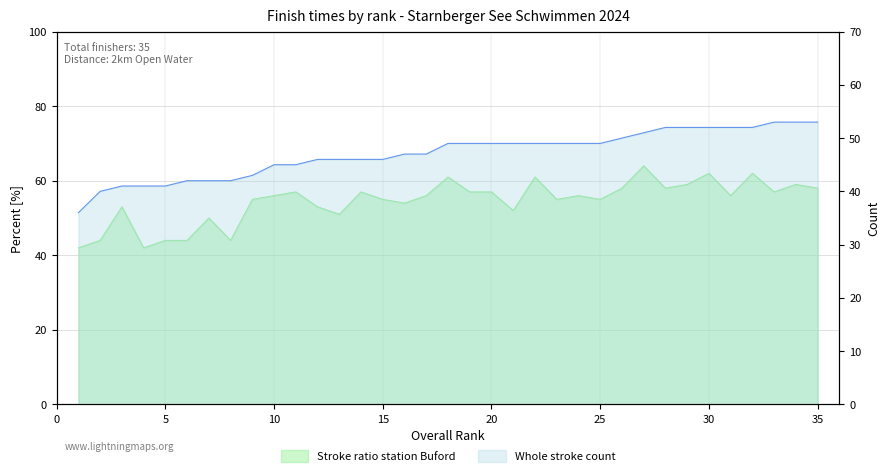

At which category is the sum across all series the highest?

27